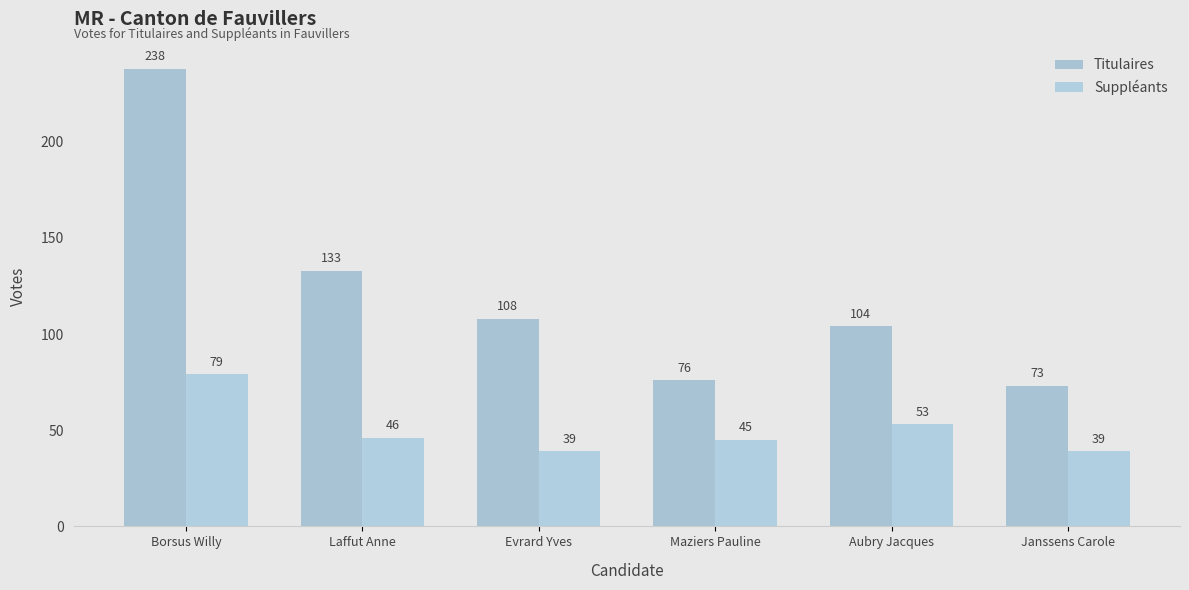

Rank the categories by Titulaires value from lowest to highest.

Janssens Carole, Maziers Pauline, Aubry Jacques, Evrard Yves, Laffut Anne, Borsus Willy